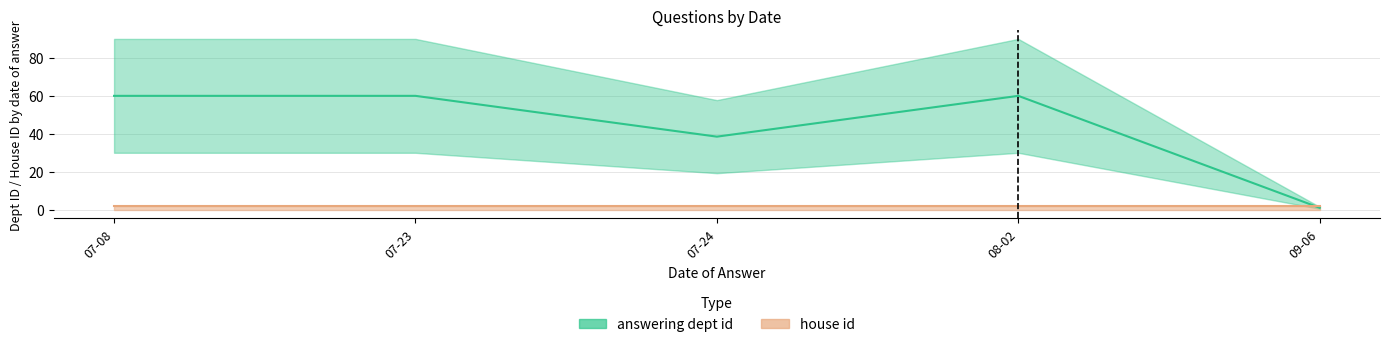

At which label does answering dept id reach its peak?

2019-07-08